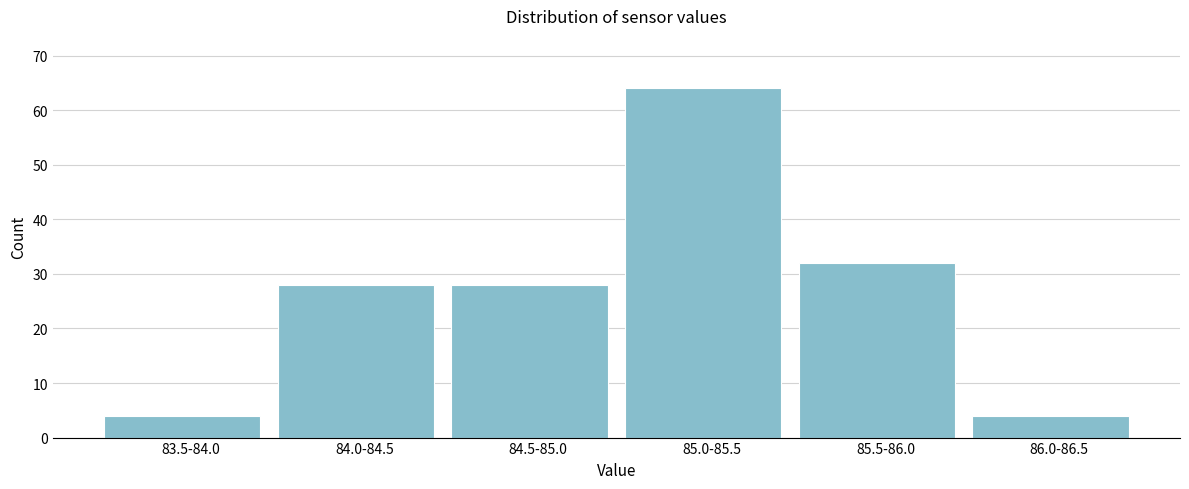

Reading left to right, list all the values displayed in this chart.

4	28	28	64	32	4